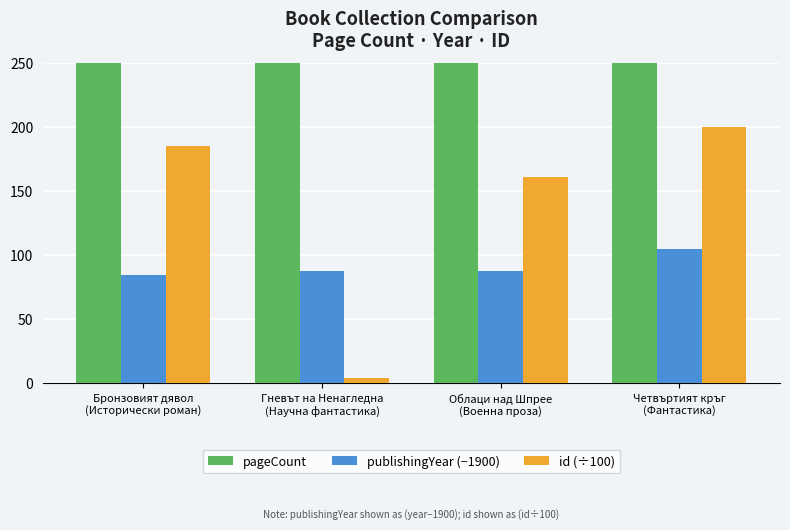

At how many categories does at least one series exceed 89?

4